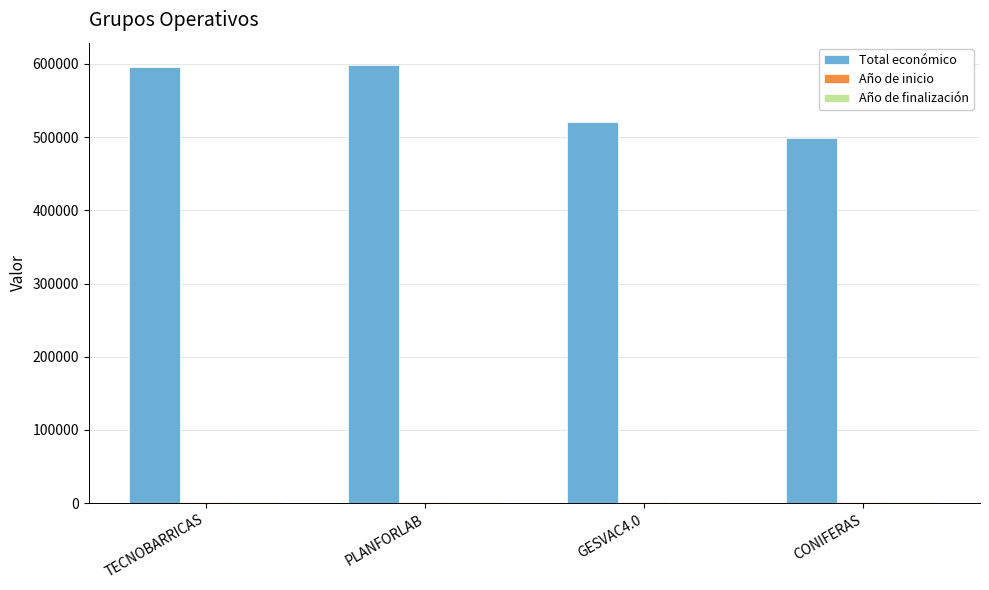

The value of Total económico at PLANFORLAB is 336778. True or false?

False